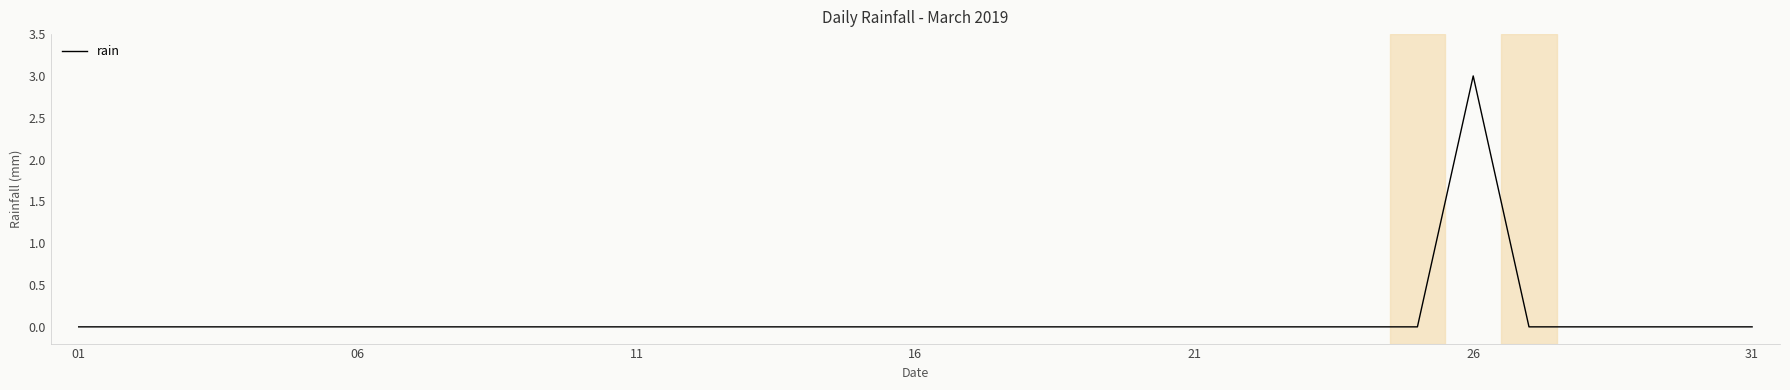

How many series are shown in this chart?

1